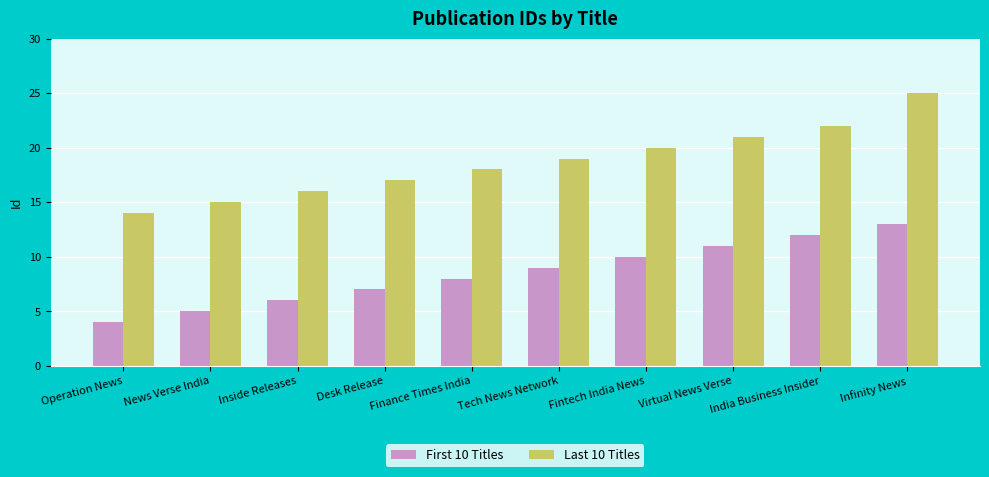

Reading left to right, transcribe all the data shown in this chart.

First 10 Titles: 4	5	6	7	8	9	10	11	12	13
Last 10 Titles: 14	15	16	17	18	19	20	21	22	25